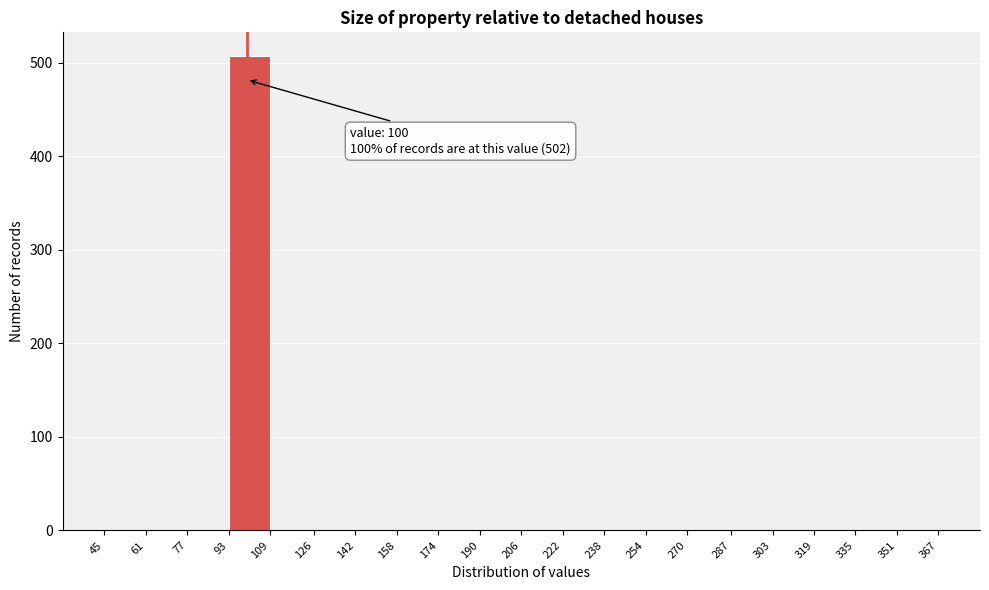

Over which range of the x-axis is the bar tallest?

93 to 109